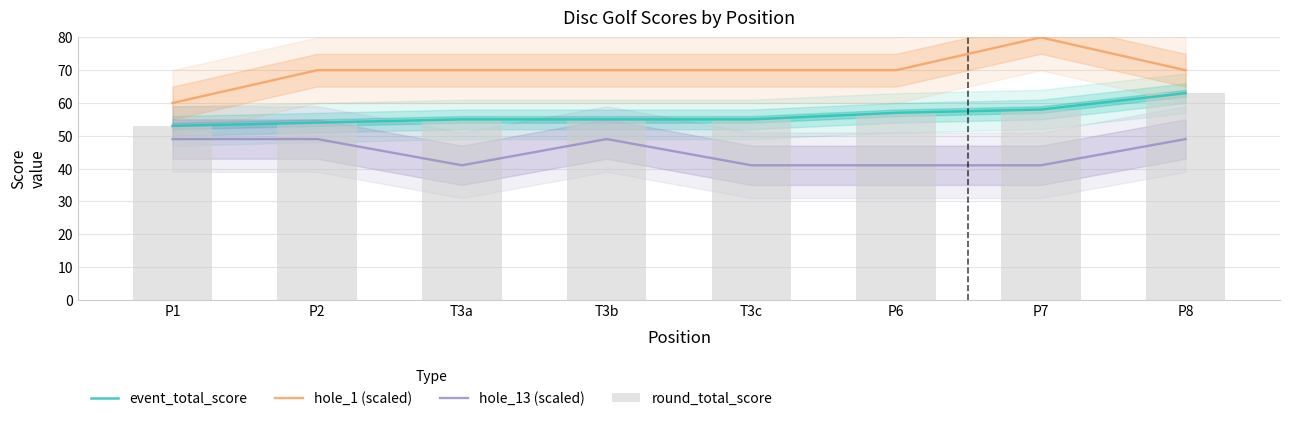

How many values in the hole_13 (scaled) series are below 49?

4